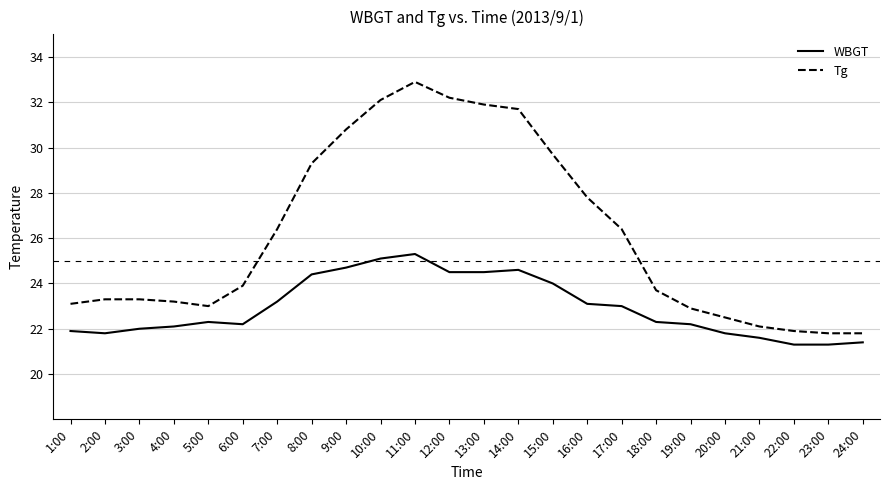

True or false: Tg has a value of 23.9 at 6:00.

True